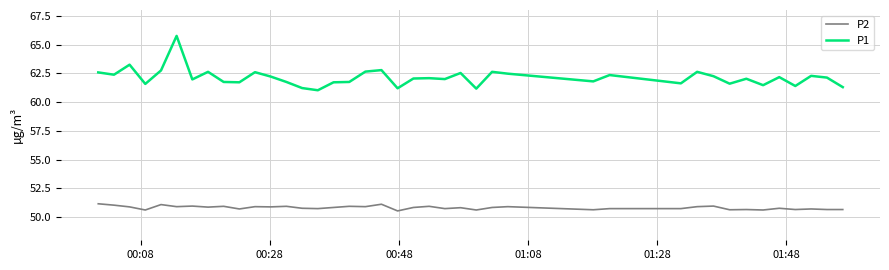

What is the average value of the P1 series?

62.1